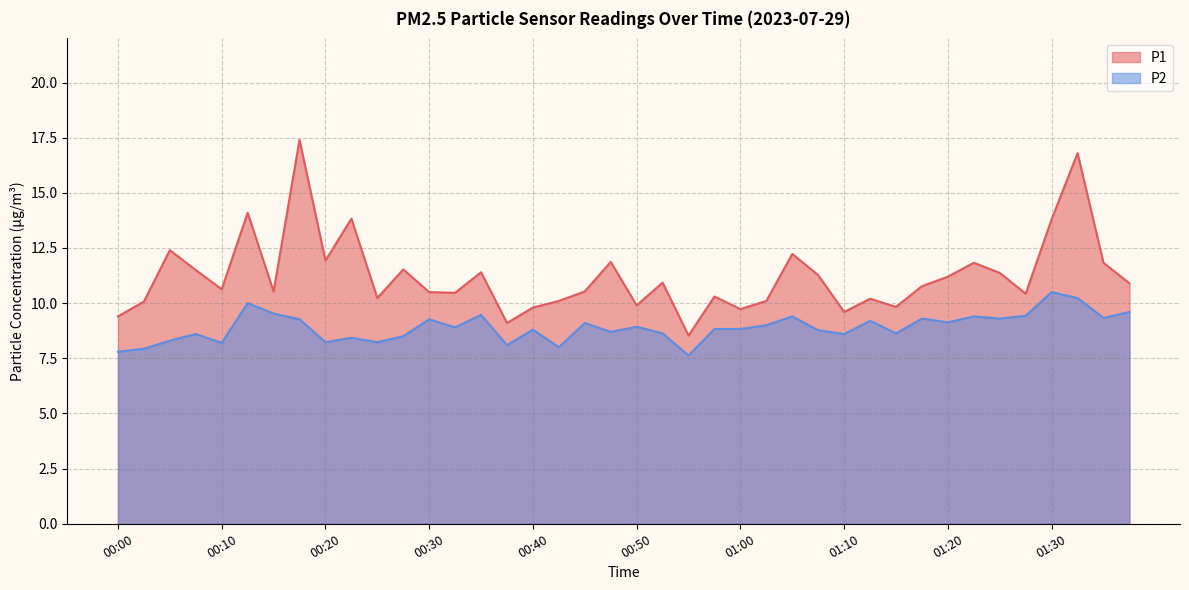

Reading right to left, list all the values displayed in this chart.

P1: 01:37=10.9	01:35=11.8	01:32=16.8	01:30=13.8	01:27=10.4	01:25=11.4	01:22=11.8	01:20=11.2	01:17=10.8	01:15=9.8	01:12=10.2	01:10=9.6	01:07=11.3	01:05=12.2	01:02=10.1	01:00=9.7	00:57=10.3	00:55=8.5	00:52=10.9	00:50=9.9	00:47=11.9	00:45=10.5	00:42=10.1	00:40=9.8	00:37=9.1	00:35=11.4	00:32=10.5	00:30=10.5	00:27=11.5	00:25=10.2	00:23=13.8	00:20=11.9	00:18=17.4	00:15=10.5	00:13=14.1	00:10=10.6	00:08=11.5	00:05=12.4	00:03=10.1	00:00=9.4
P2: 01:37=9.6	01:35=9.3	01:32=10.2	01:30=10.5	01:27=9.4	01:25=9.3	01:22=9.4	01:20=9.1	01:17=9.3	01:15=8.6	01:12=9.2	01:10=8.6	01:07=8.8	01:05=9.4	01:02=9.0	01:00=8.8	00:57=8.8	00:55=7.6	00:52=8.6	00:50=8.9	00:47=8.7	00:45=9.1	00:42=8.0	00:40=8.8	00:37=8.1	00:35=9.5	00:32=8.9	00:30=9.3	00:27=8.5	00:25=8.2	00:23=8.4	00:20=8.2	00:18=9.3	00:15=9.5	00:13=10.0	00:10=8.2	00:08=8.6	00:05=8.3	00:03=7.9	00:00=7.8